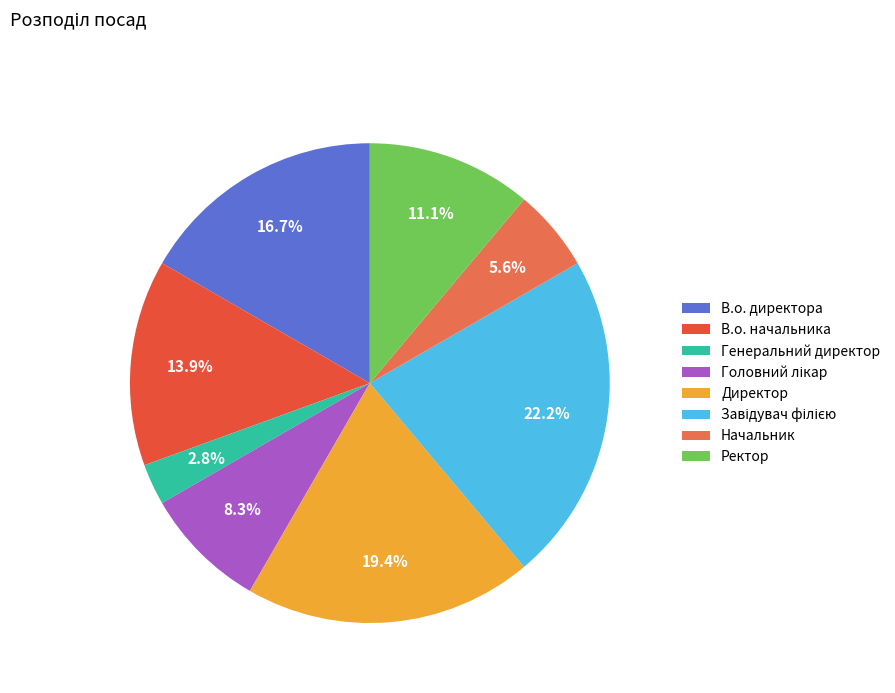

Does Ректор account for over 50% of the chart?

No